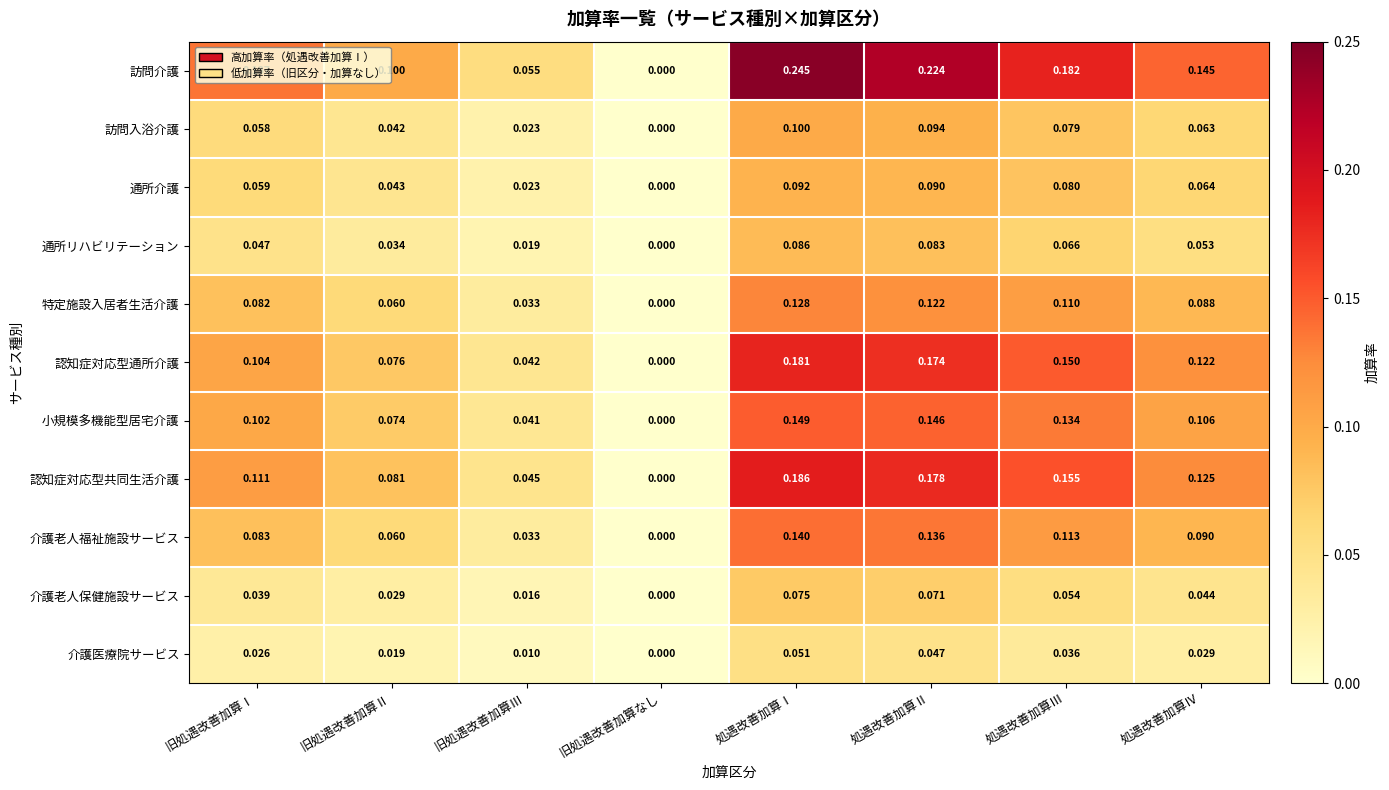

List the series in order of their peak value, lowest first.

介護医療院サービス, 介護老人保健施設サービス, 通所リハビリテーション, 通所介護, 訪問入浴介護, 特定施設入居者生活介護, 介護老人福祉施設サービス, 小規模多機能型居宅介護, 認知症対応型通所介護, 認知症対応型共同生活介護, 訪問介護